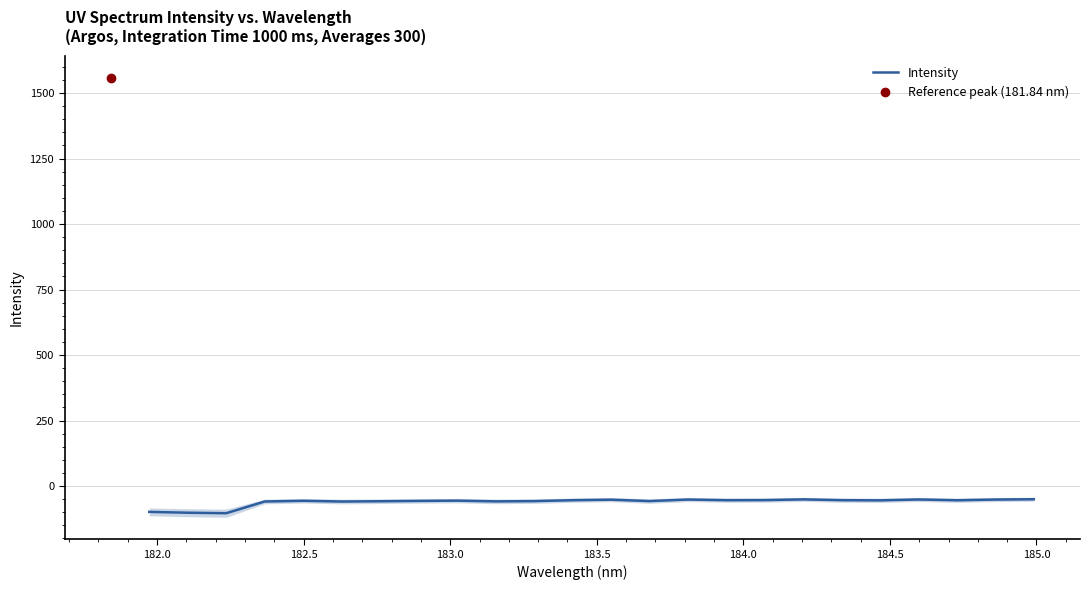

True or false: there are more than 1 points higher than both neighbors.

True